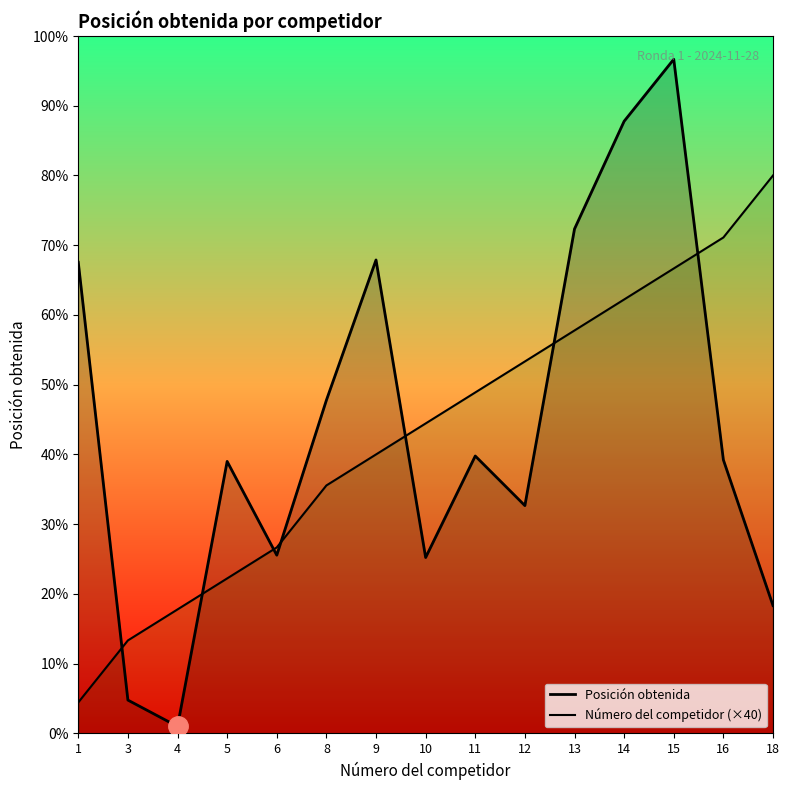

Count the number of categories in the chart.

15